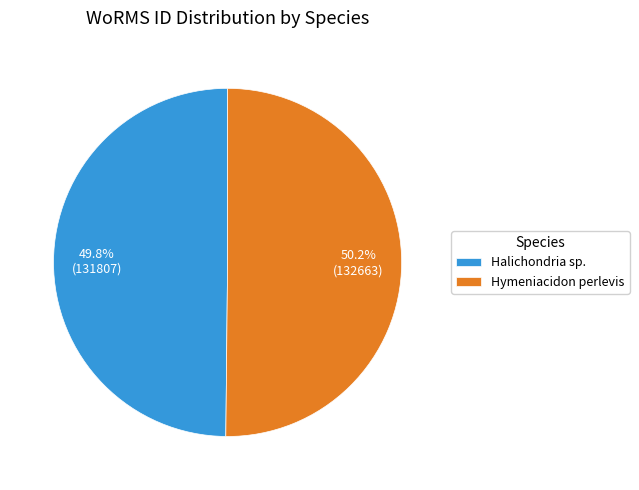

What portion of the pie excludes Hymeniacidon perlevis?

49.8%